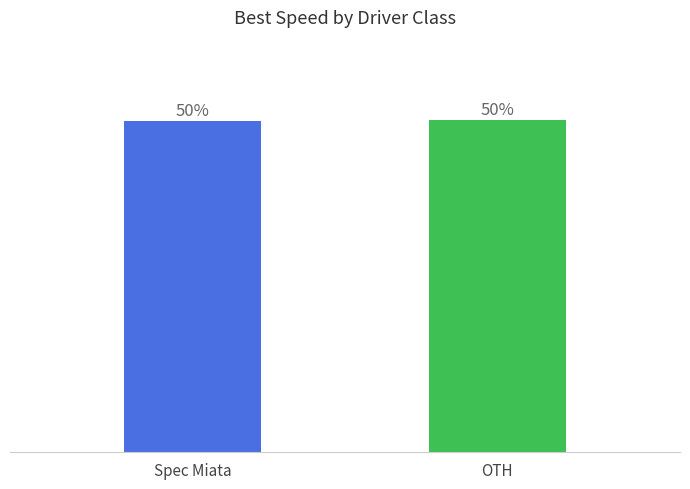

Does the chart contain any negative values?

No